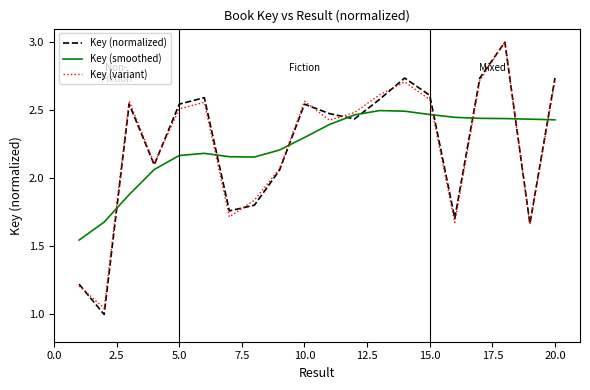

How many values in the Key (variant) series are below 2?

6